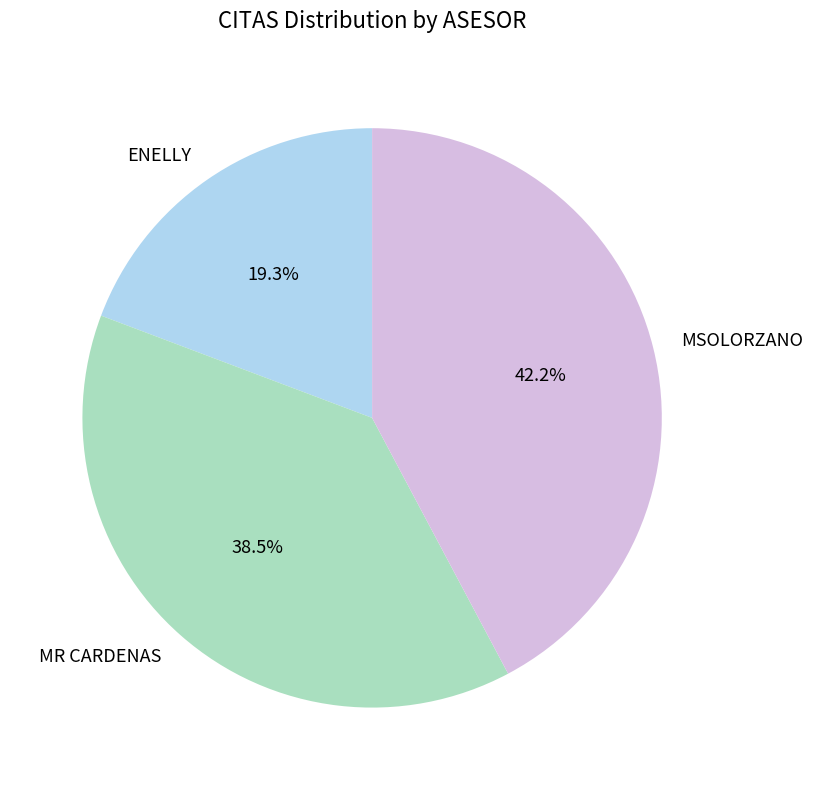

Count the number of slices in the pie.

3